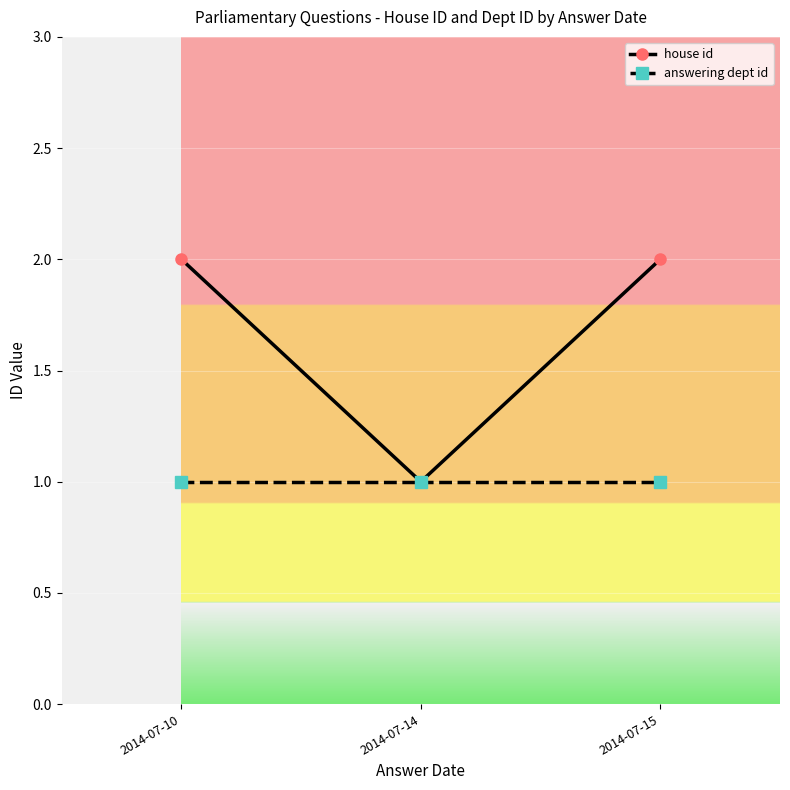

Where is house id nearest to the value 1?

2014-07-14